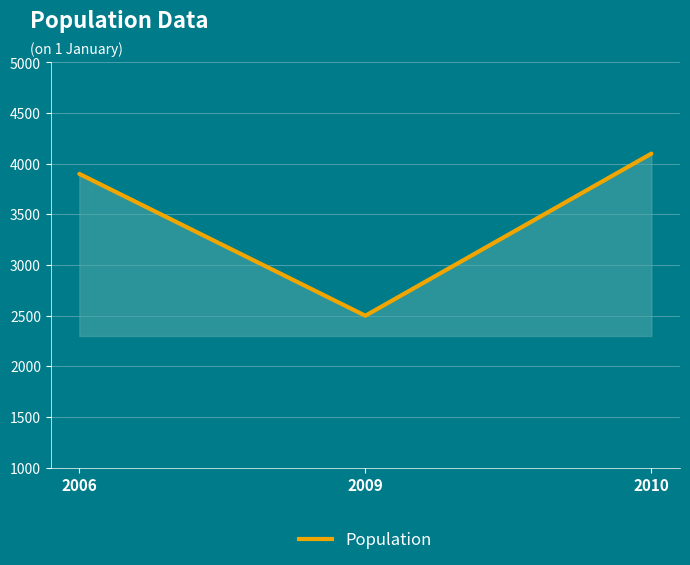

Which label corresponds to the largest value in the chart?

2010